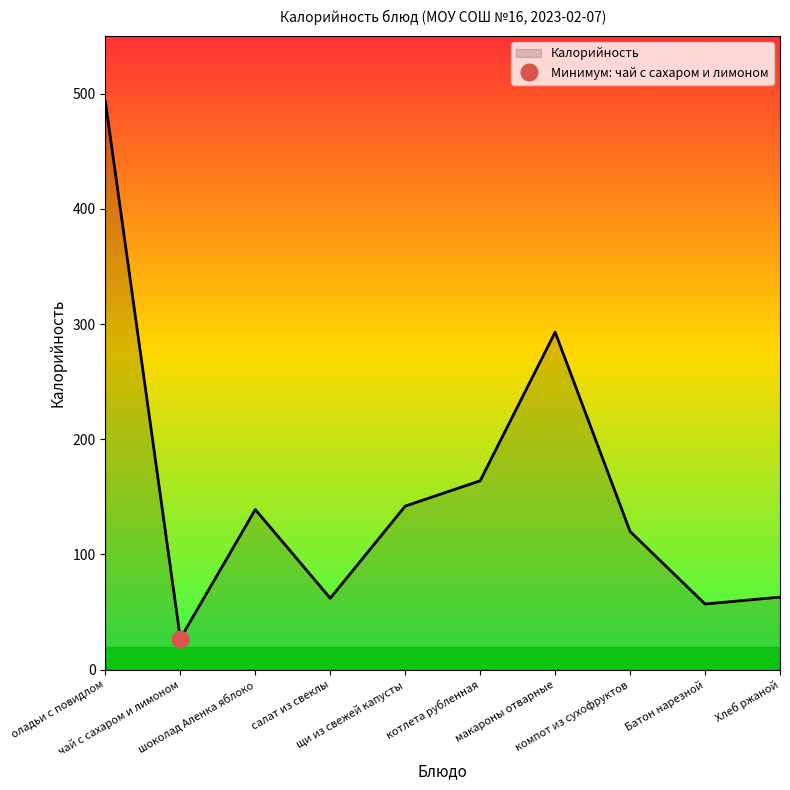

What is the maximum value shown in the chart?

493